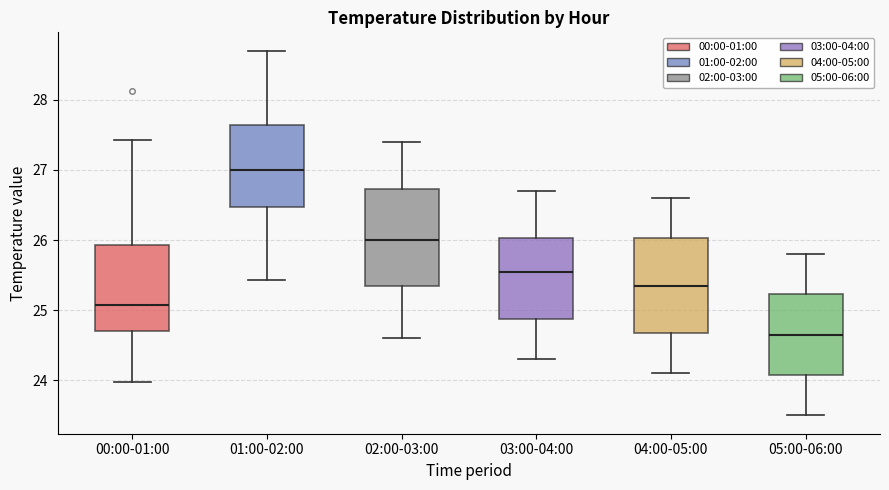

Where is the upper edge of the box for 02:00-03:00 on the y-axis? The values are not printed on the chart, so give them approximately, as read against the axis.

26.7